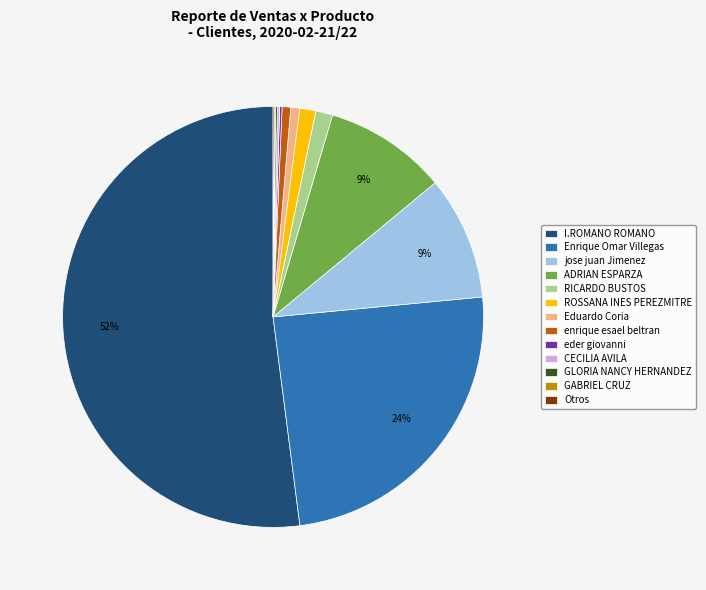

To the nearest percent, what is the average slice percentage?

8%